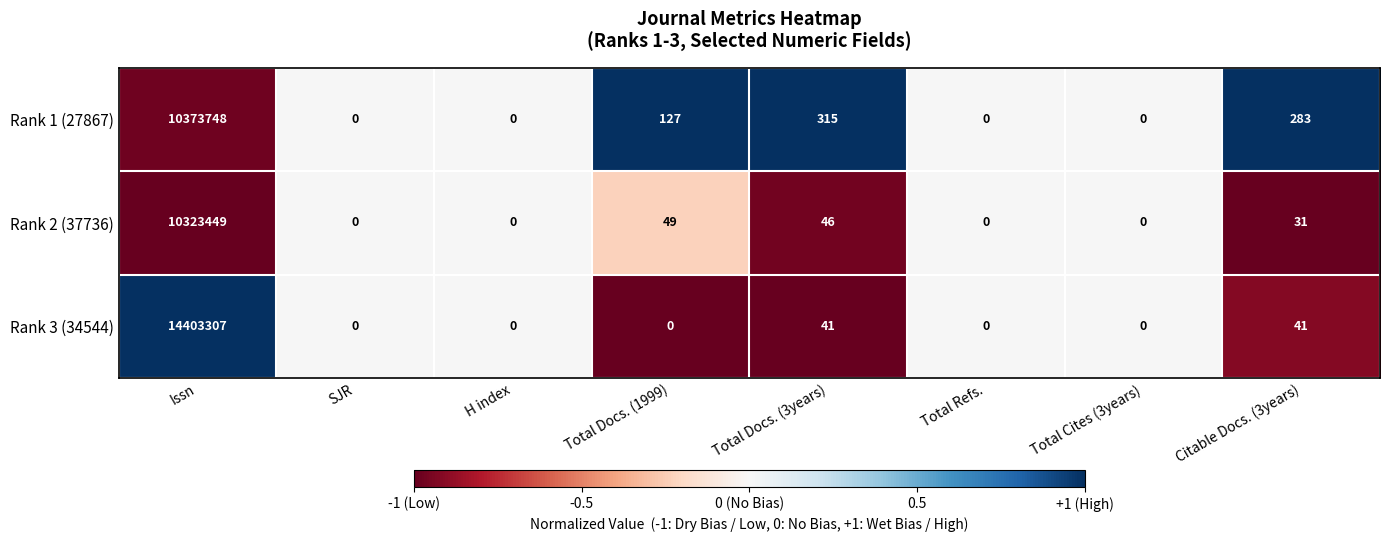

Reading right to left, transcribe all the data shown in this chart.

Rank 1 (27867): Citable Docs. (3years)=283	Total Cites (3years)=0	Total Refs.=0	Total Docs. (3years)=315	Total Docs. (1999)=127	H index=0	SJR=0	Issn=10373748
Rank 2 (37736): Citable Docs. (3years)=31	Total Cites (3years)=0	Total Refs.=0	Total Docs. (3years)=46	Total Docs. (1999)=49	H index=0	SJR=0	Issn=10323449
Rank 3 (34544): Citable Docs. (3years)=41	Total Cites (3years)=0	Total Refs.=0	Total Docs. (3years)=41	Total Docs. (1999)=0	H index=0	SJR=0	Issn=14403307